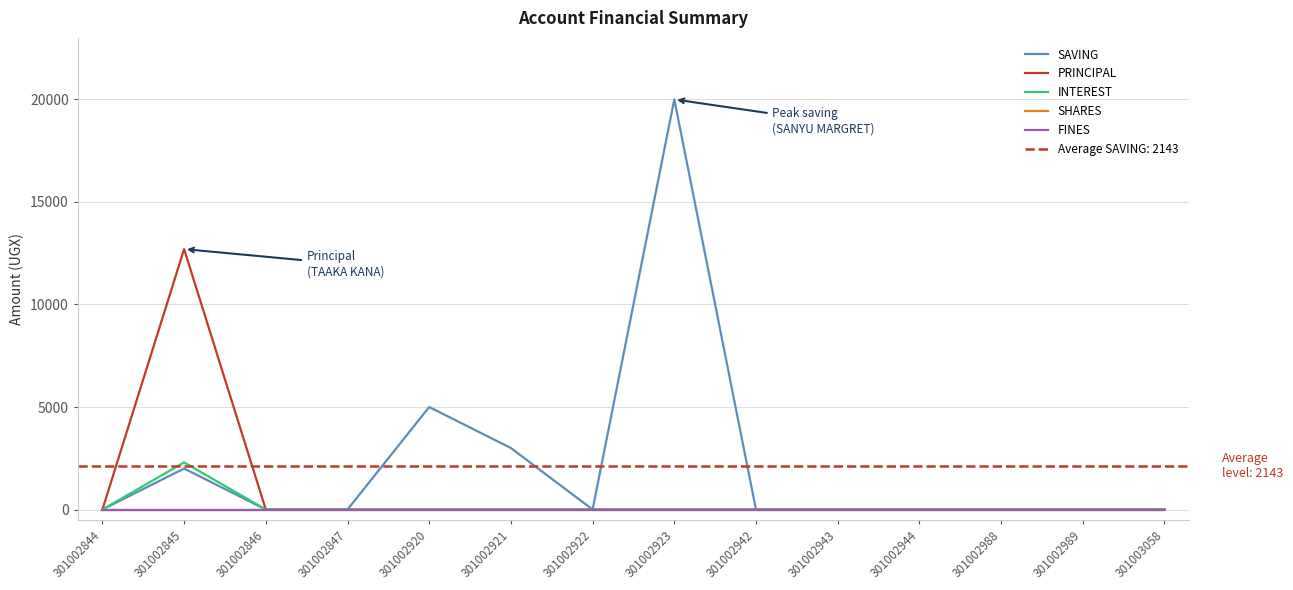

Does the chart display data point markers on the line(s)?

No